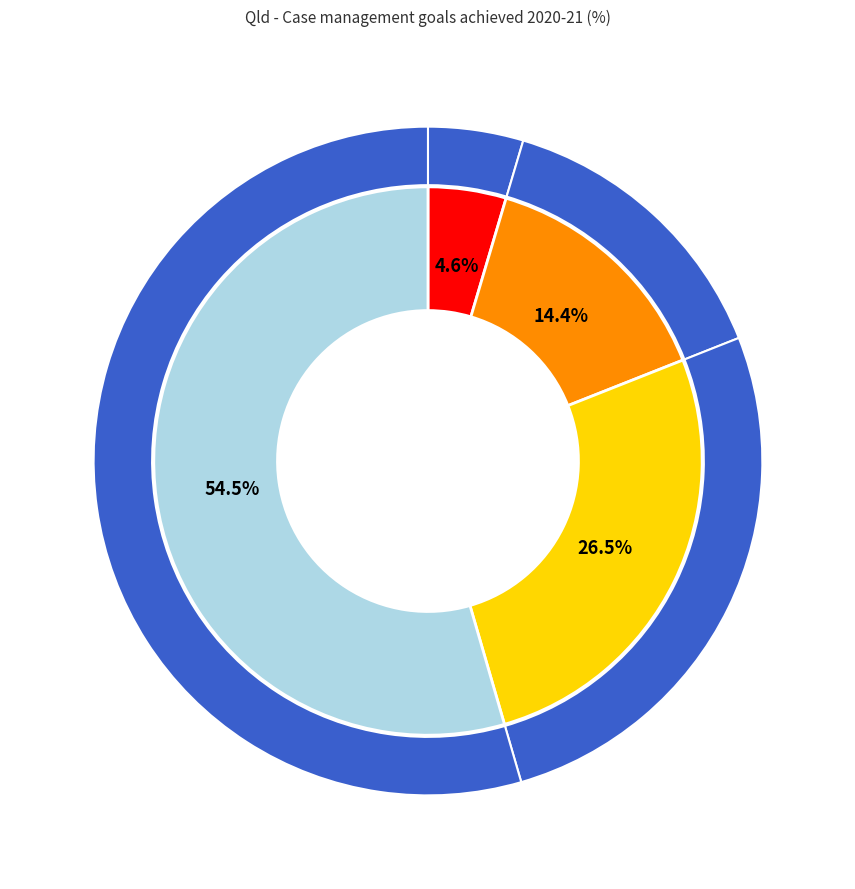

What portion of the pie excludes Half but not all of the goals achieved?

73.5%